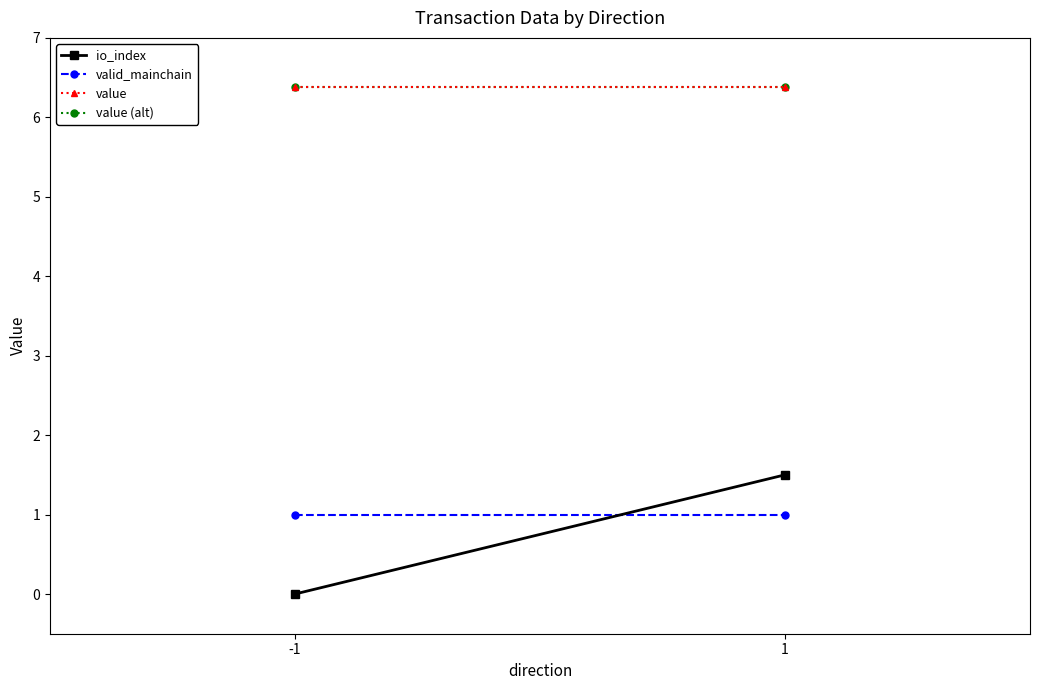

Reading right to left, list all the values displayed in this chart.

io_index: 1=1.5	-1=0.0
valid_mainchain: 1=1.0	-1=1.0
value: 1=6.4	-1=6.4
value (alt): 1=6.4	-1=6.4